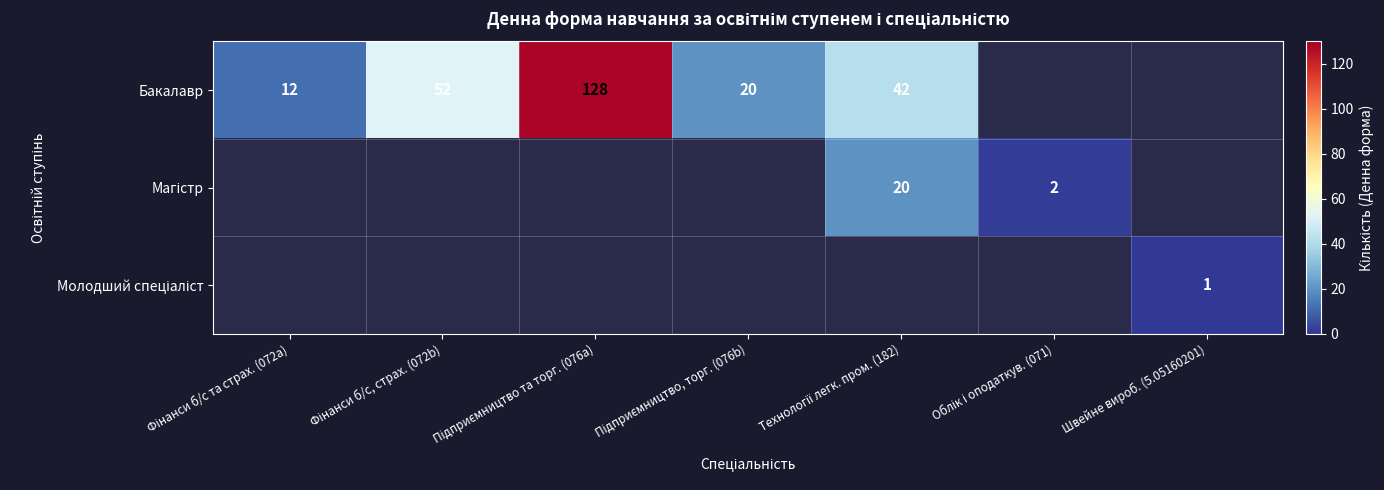

The Молодший спеціаліст series shows 0 at Фінанси б/с, страх. (072b). True or false?

True